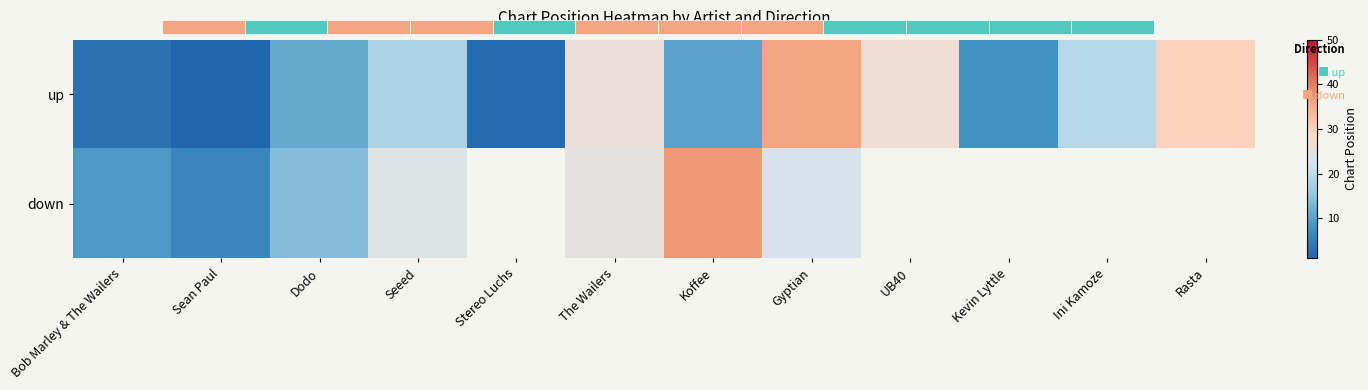

What is the greatest value displayed?

37.0